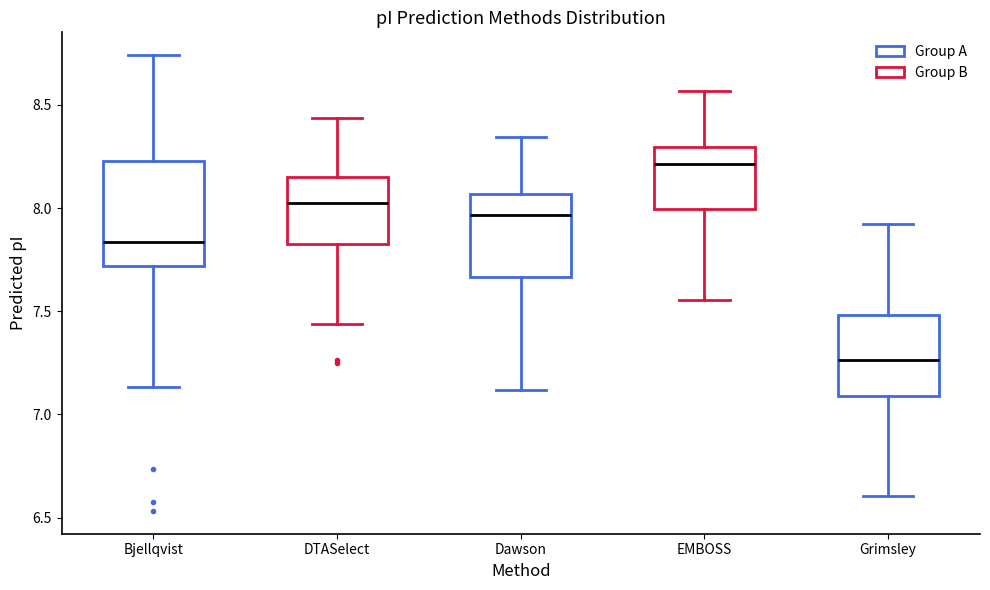

Which box has the highest median line?

EMBOSS